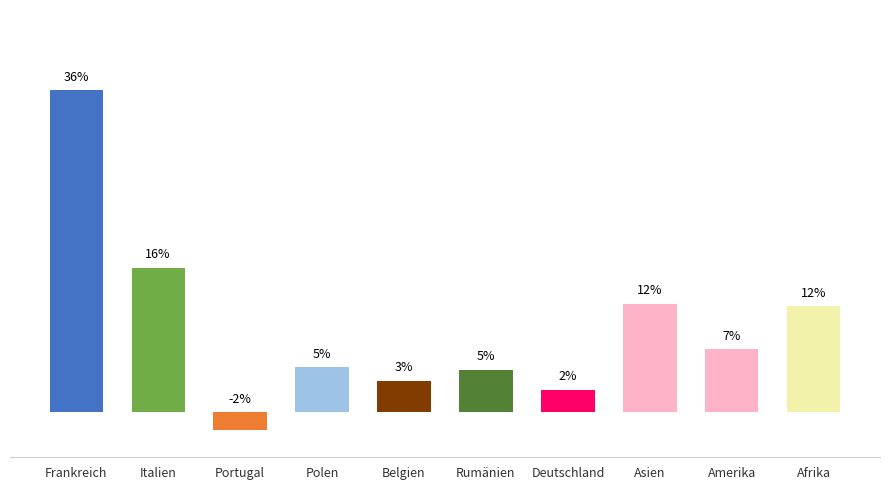

What position from the right is Frankreich?

10